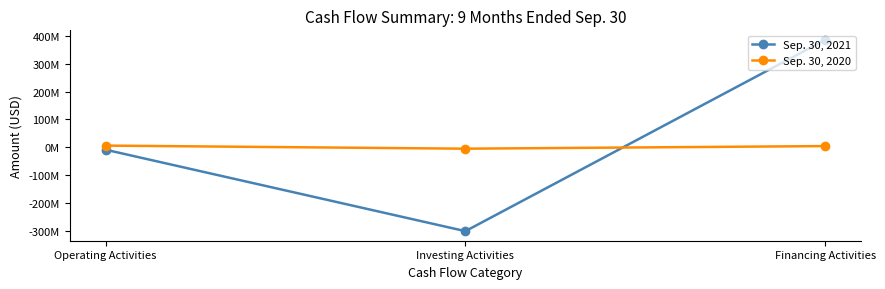

What is the sum of all Sep. 30, 2021 values?

75517000